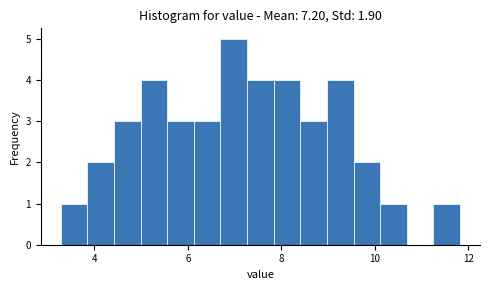

Around what value on the x-axis is the tallest bar? Give the approximate position of its centre, as read against the axis.

7.0